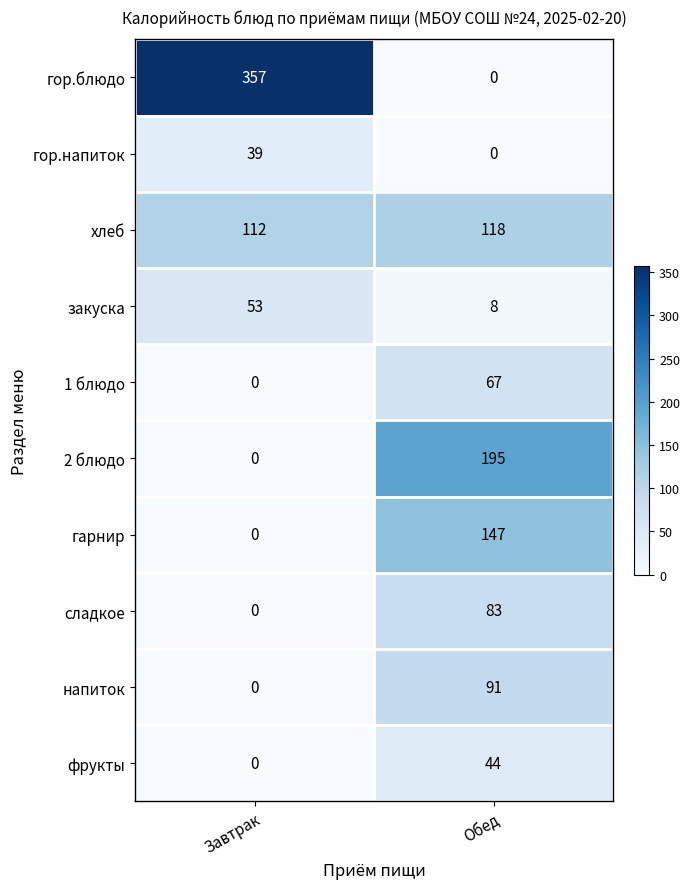

True or false: гор.блюдо has a value of 522 at Завтрак.

False